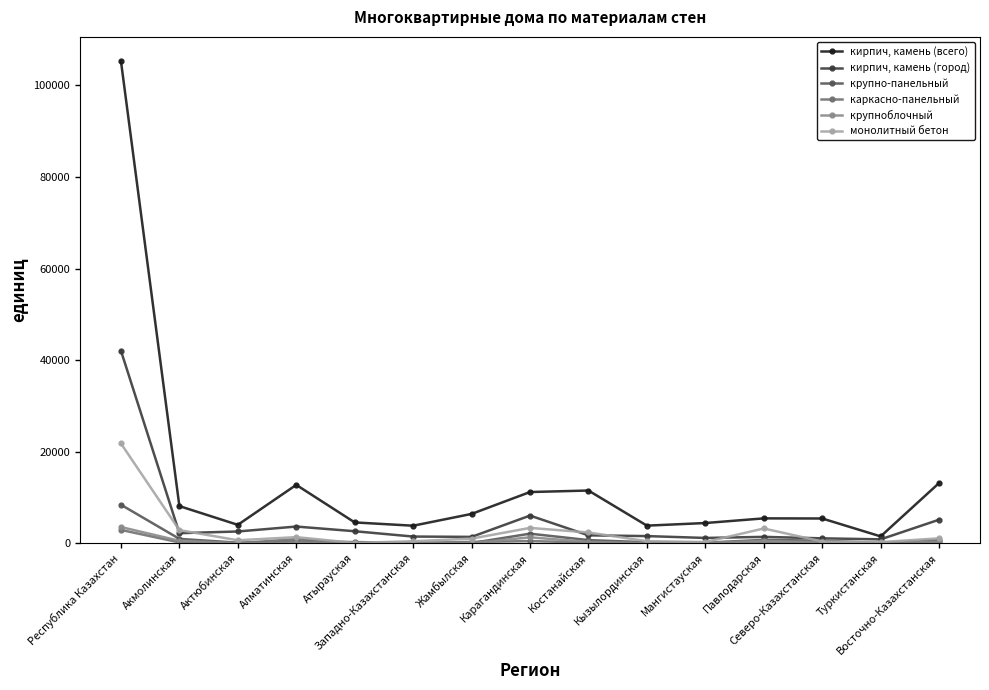

Count the number of data series in this chart.

6